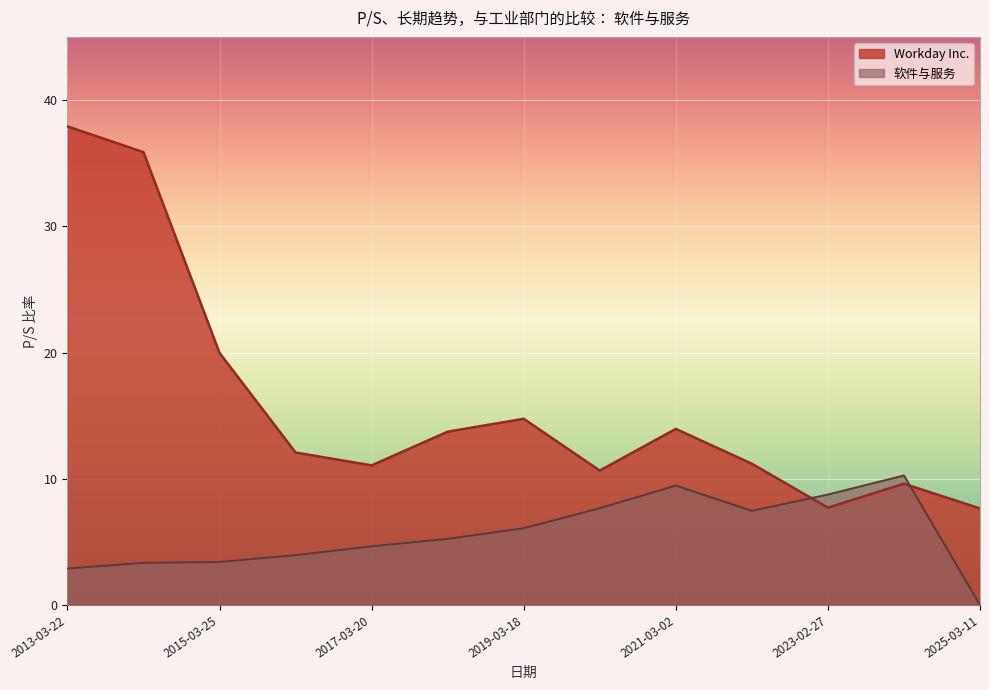

How many times do 软件与服务 and Workday Inc. cross each other?

2